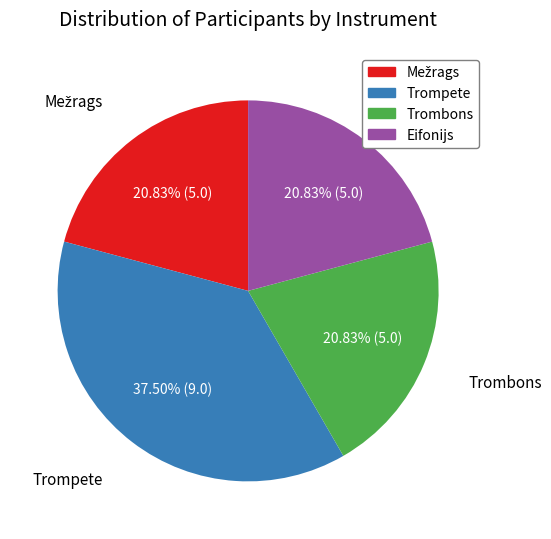

Does Trompete account for over 50% of the chart?

No